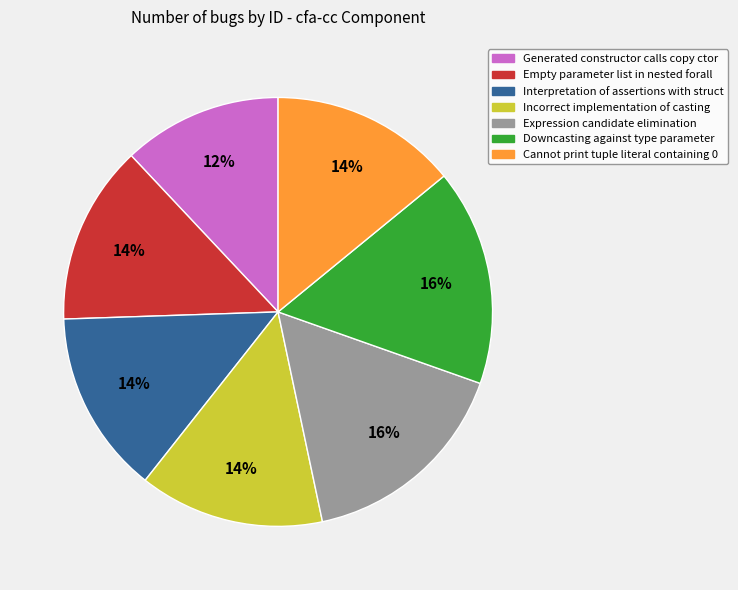

To the nearest percent, what is the average slice percentage?

14%